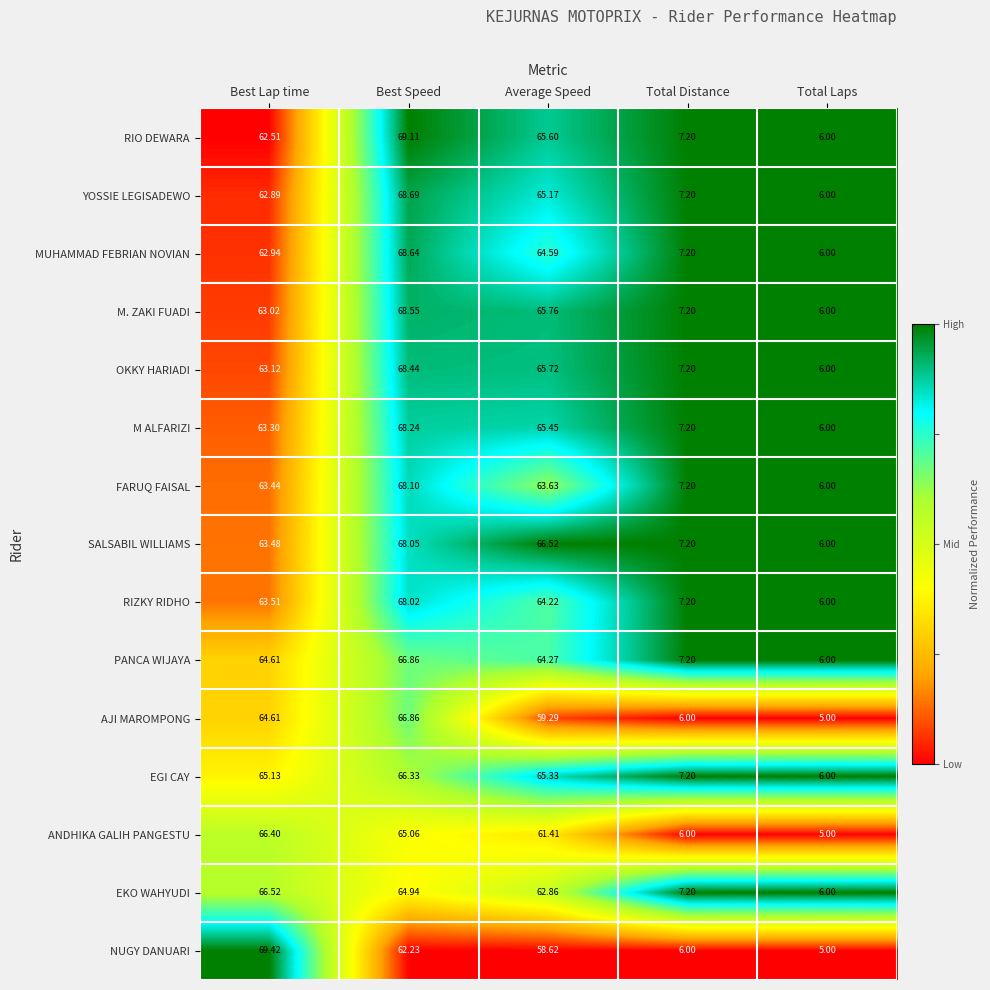

Which label corresponds to the smallest value in the chart?

Total Laps